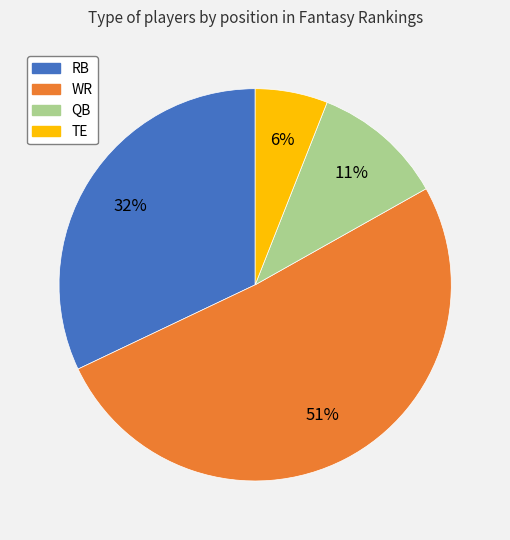

Combined, do RB and QB account for over 50%?

No